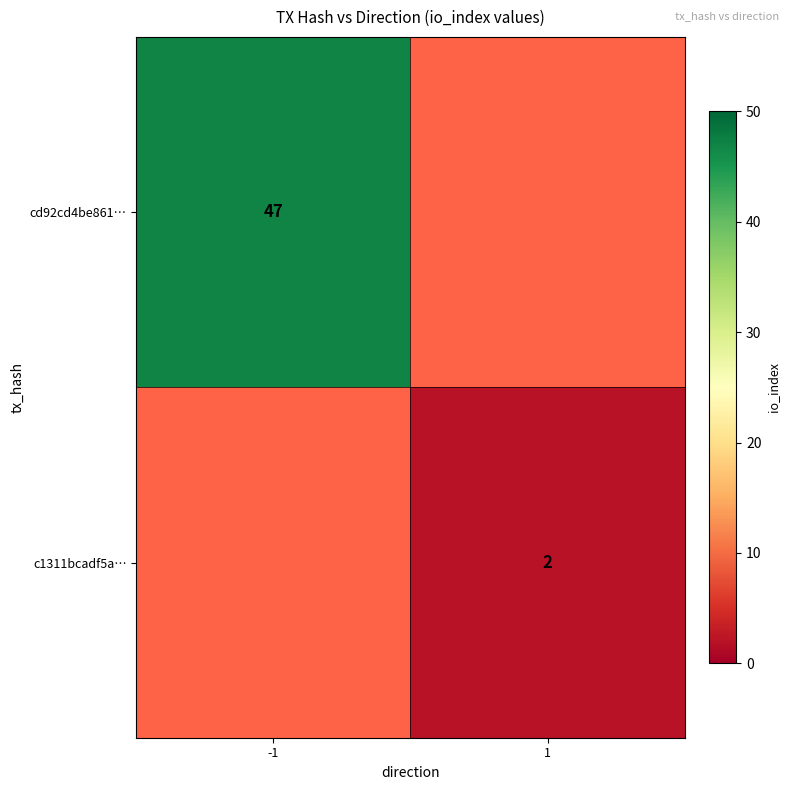

Is it true that c1311bcadf5a… equals 3 at 1?

False